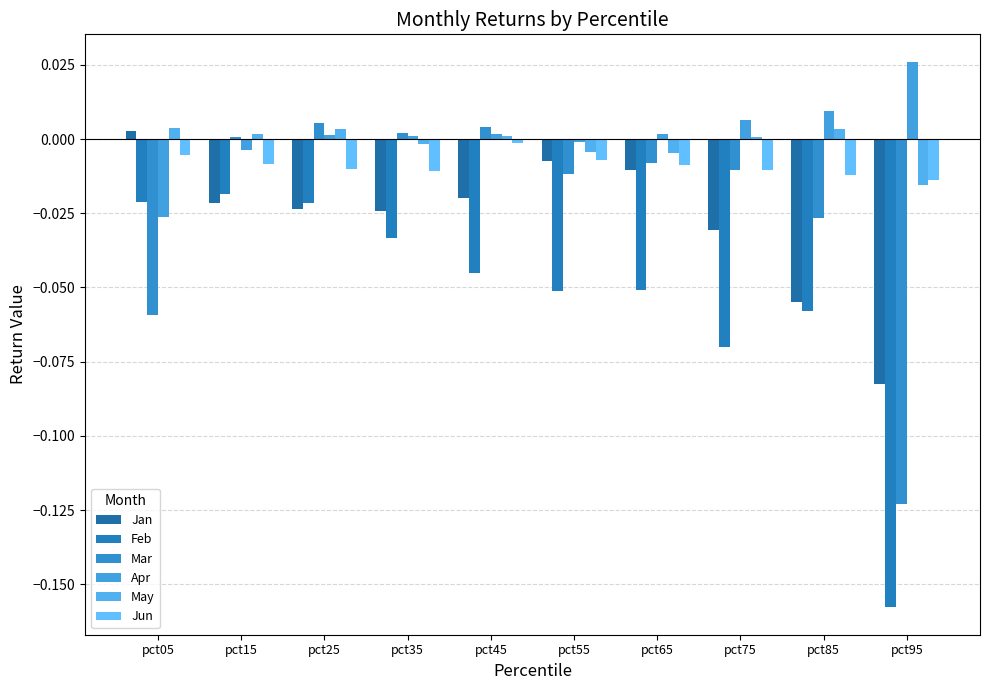

Does the chart contain any negative values?

Yes